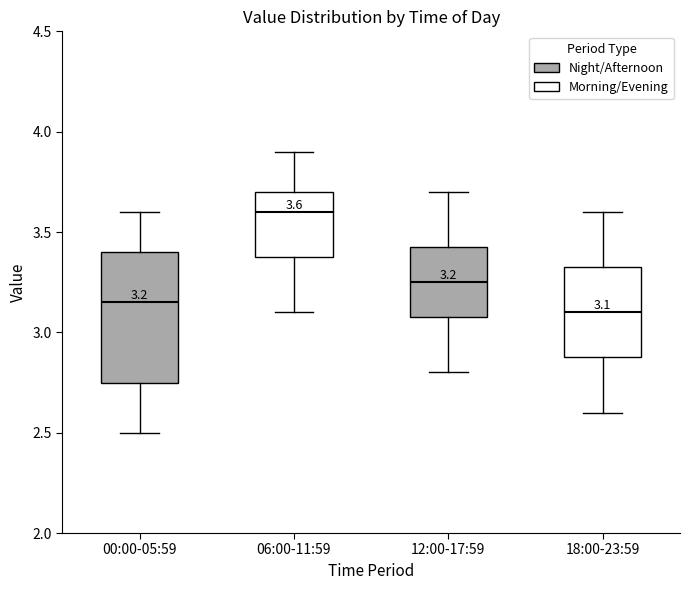

Comparing the boxes themselves (not the whiskers), which one is the tallest?

00:00-05:59